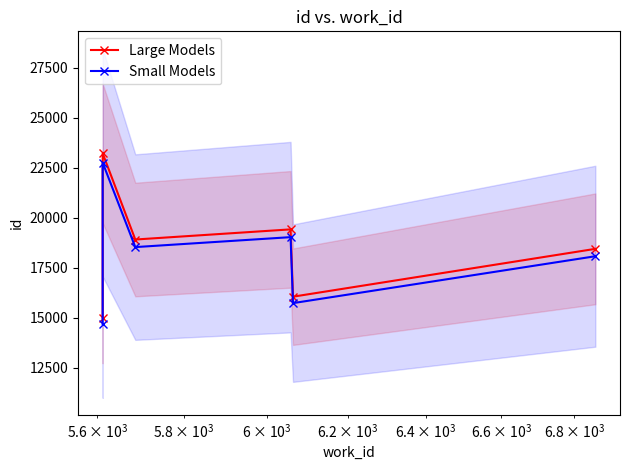

Rank the series by their maximum value, from highest to lowest.

Large Models, Small Models